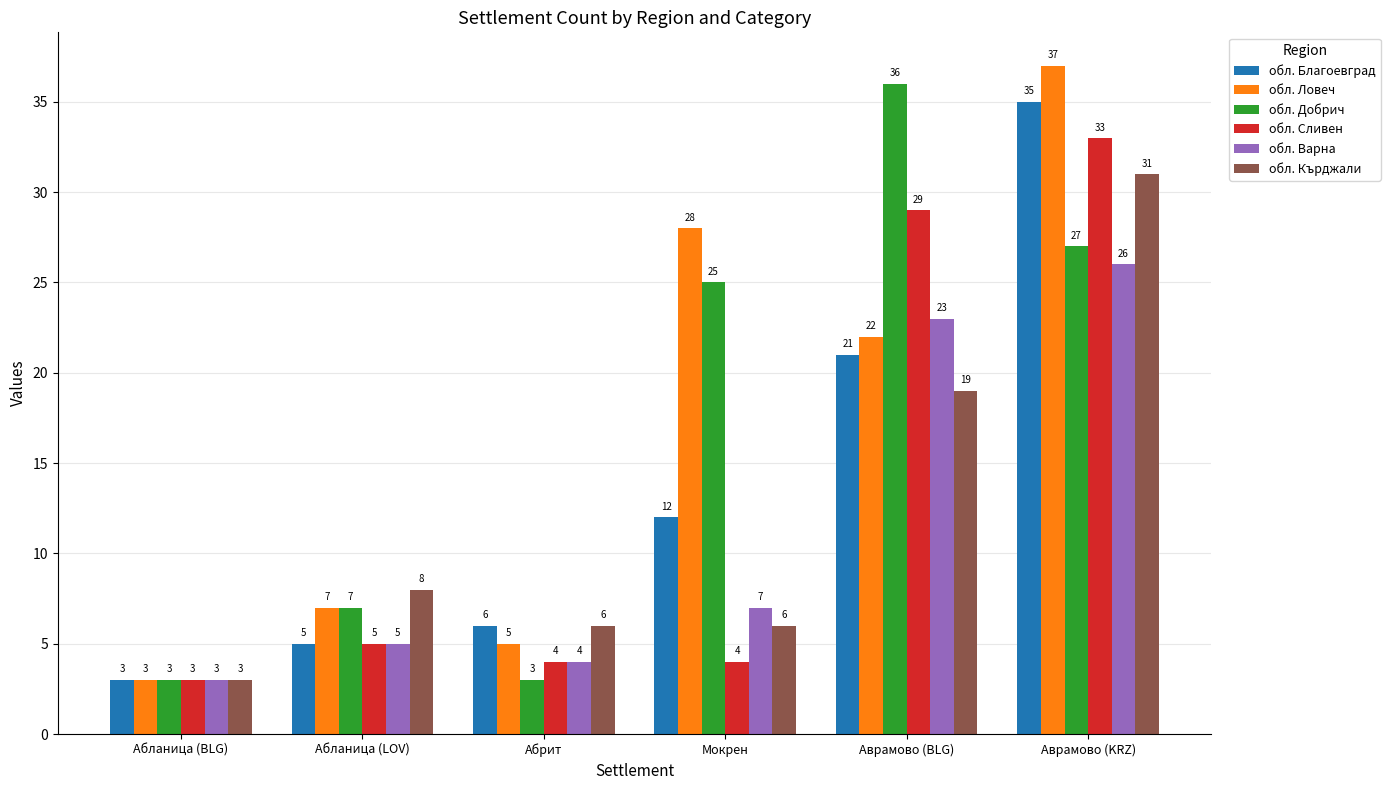

At which label does обл. Кърджали reach its peak?

Аврамово (KRZ)